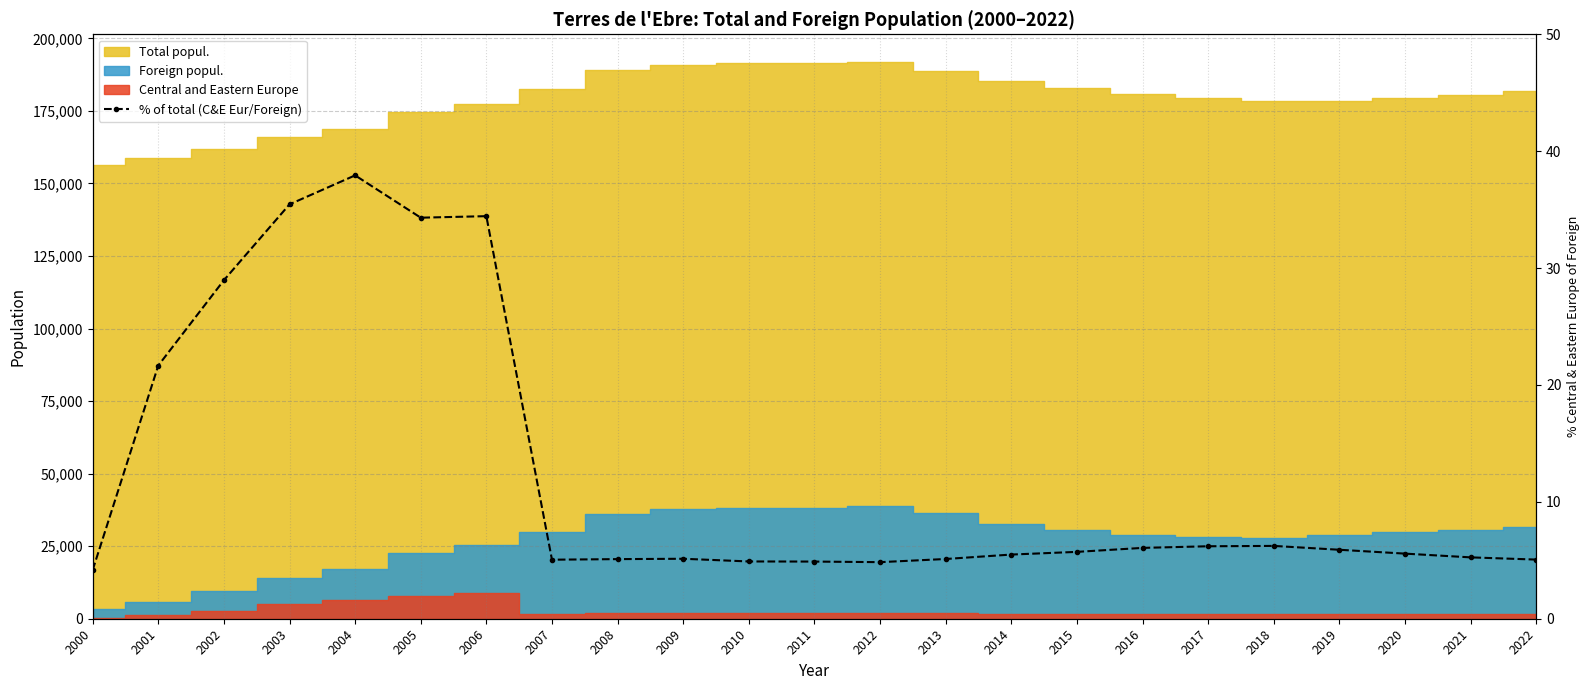

What is the value of the 7th point from the left?

34.4